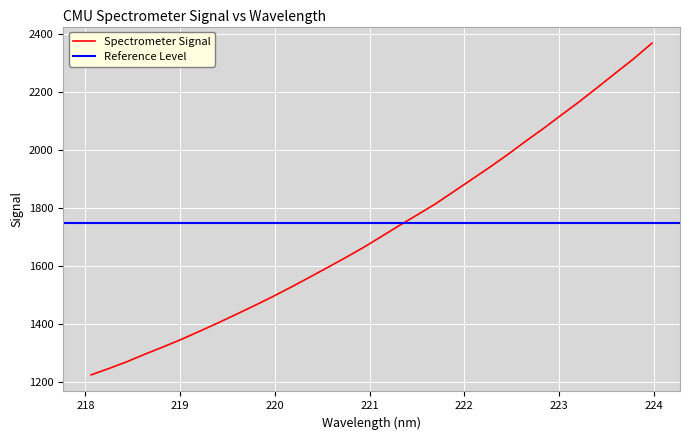

Reading left to right, transcribe all the data shown in this chart.

218.0596=1224.9	218.2508=1247.2	218.442=1270.8	218.6332=1297.0	218.8244=1321.8	219.0156=1347.7	219.2067=1375.5	219.3979=1403.8	219.589=1433.3	219.7801=1463.0	219.9712=1493.8	220.1623=1526.0	220.3533=1559.3	220.5444=1593.1	220.7354=1627.3	220.9264=1662.6	221.1174=1700.6	221.3083=1739.0	221.4993=1776.1	221.6902=1813.7	221.8812=1855.7	222.0721=1897.7	222.263=1939.9	222.4538=1983.8	222.6447=2030.1	222.8355=2074.8	223.0264=2121.7	223.2172=2168.1	223.408=2217.0	223.5987=2266.6	223.7895=2315.7	223.9802=2369.0